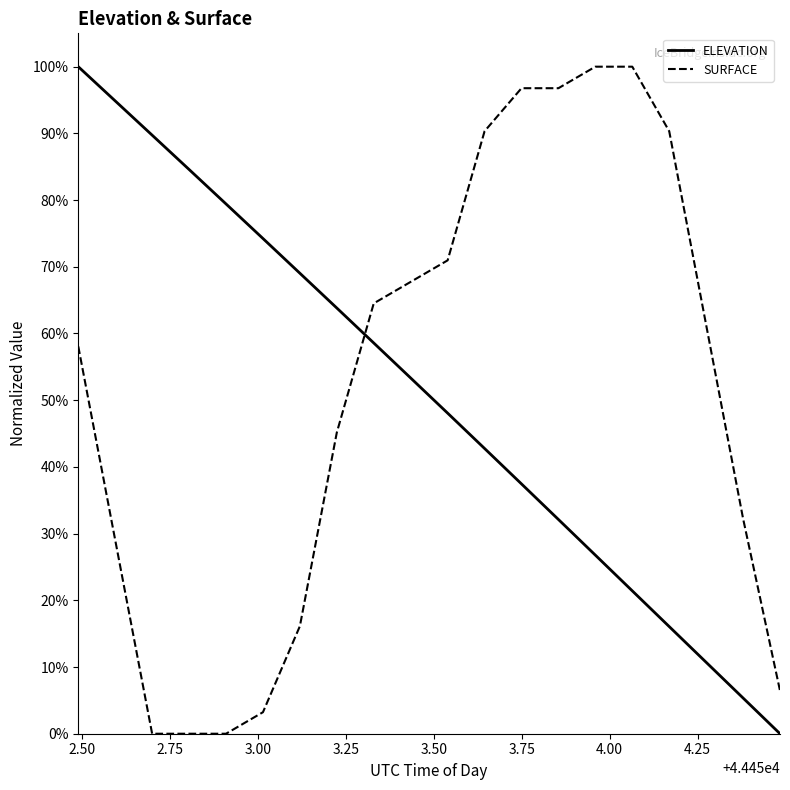

Between 44452.6989 and 44454.1691, which series saw the biggest shift?

SURFACE